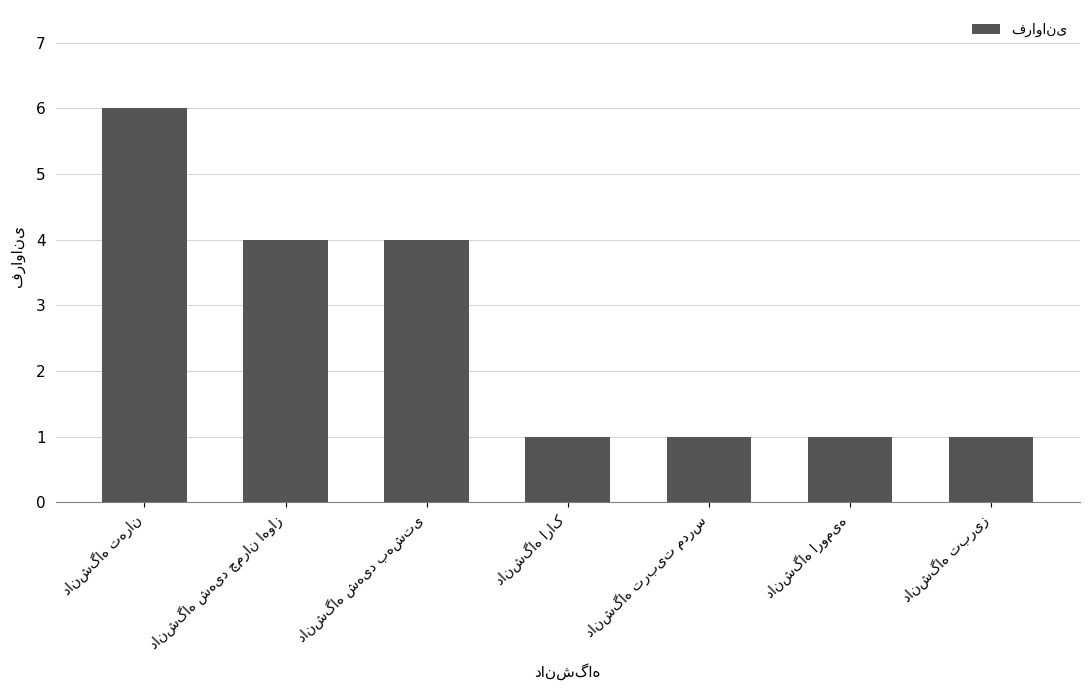

What is the difference between the maximum and minimum values?

5